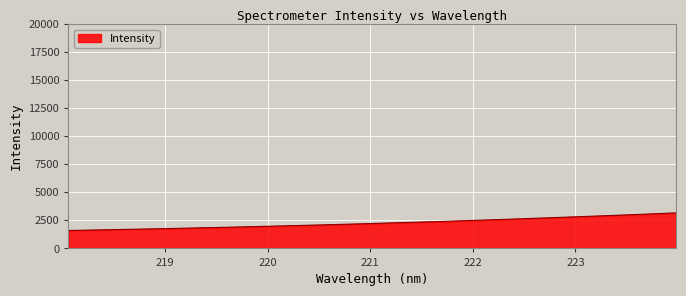

What is the maximum value shown in the chart?

3168.3